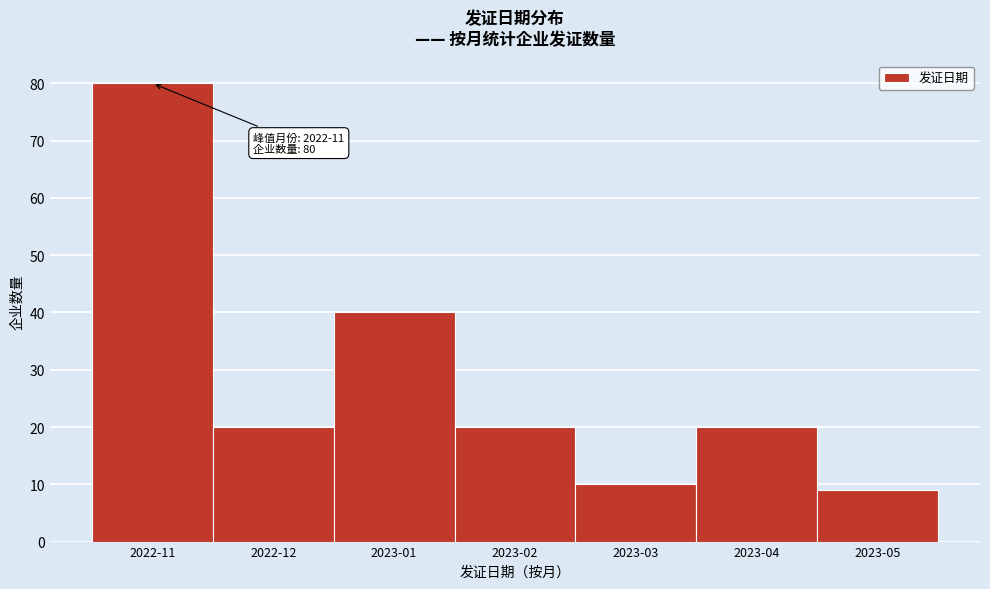

Reading left to right, transcribe all the data shown in this chart.

2022-11=80	2022-12=20	2023-01=40	2023-02=20	2023-03=10	2023-04=20	2023-05=9